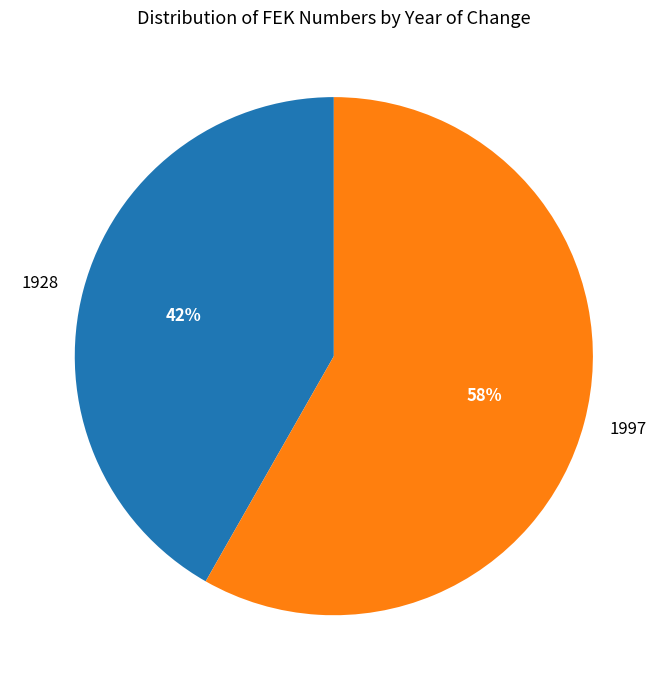

Is 1997 the majority of the pie?

Yes